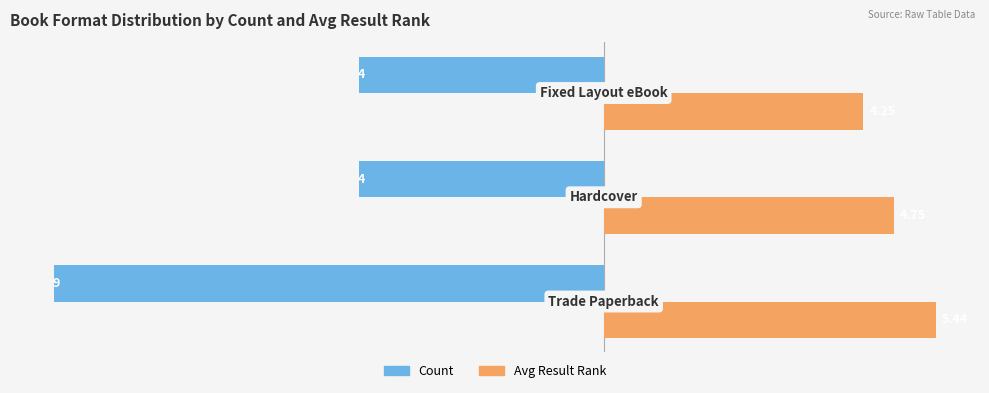

Which series has the largest total across all categories?

Avg Result Rank